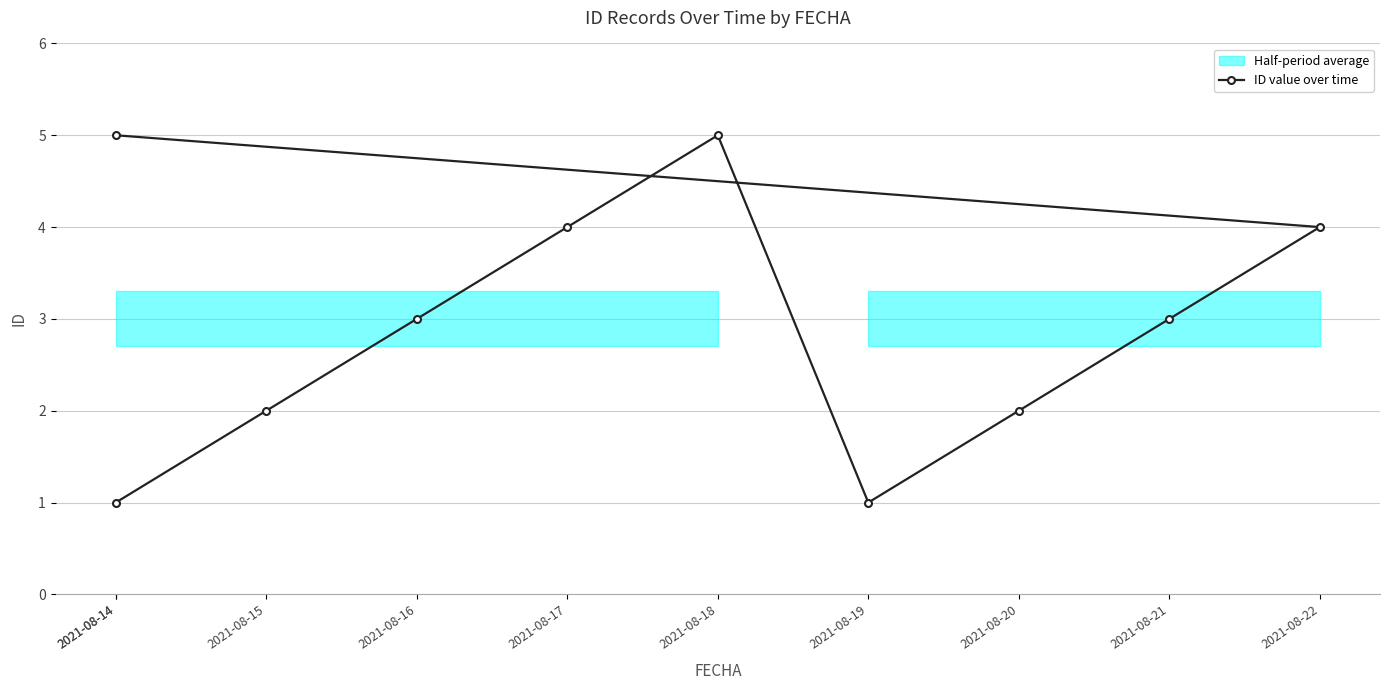

What is the value of the 5th point from the left?

5